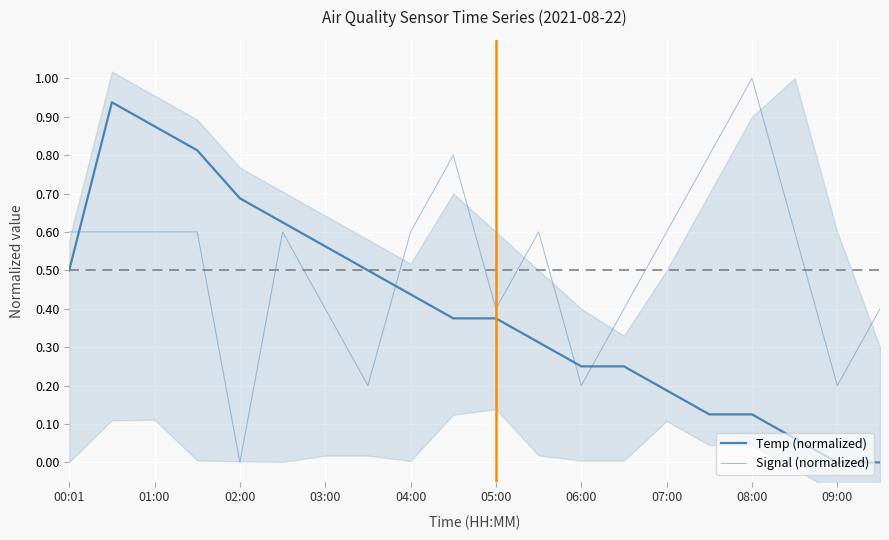

What are all the series names shown in the legend?

Temp (normalized), Signal (normalized)